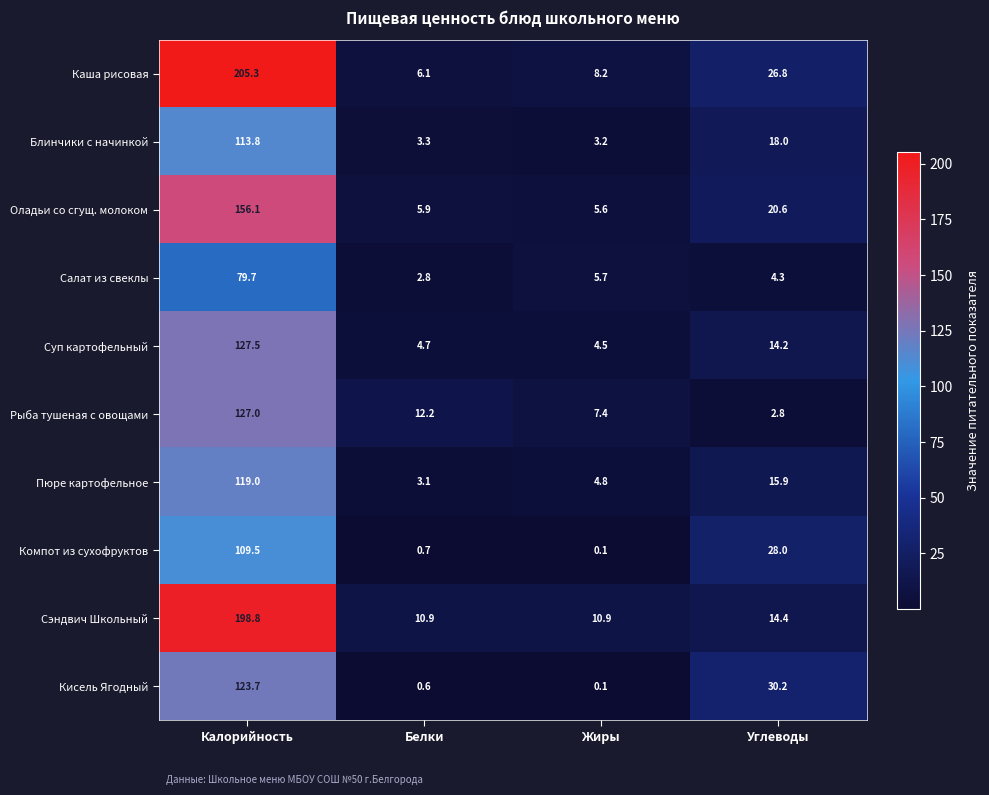

List the series in order of their peak value, lowest first.

Салат из свеклы, Компот из сухофруктов, Блинчики с начинкой, Пюре картофельное, Кисель Ягодный, Рыба тушеная с овощами, Суп картофельный, Оладьи со сгущ. молоком, Сэндвич Школьный, Каша рисовая